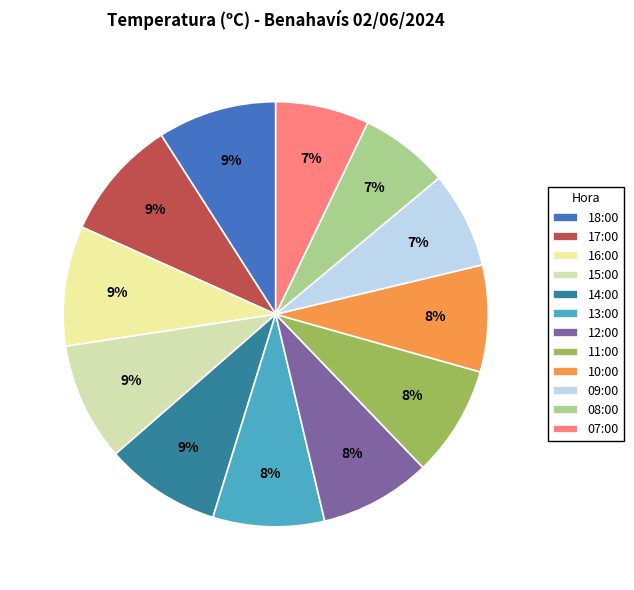

What is the change in value from 18:00 to 17:00?

+0.4